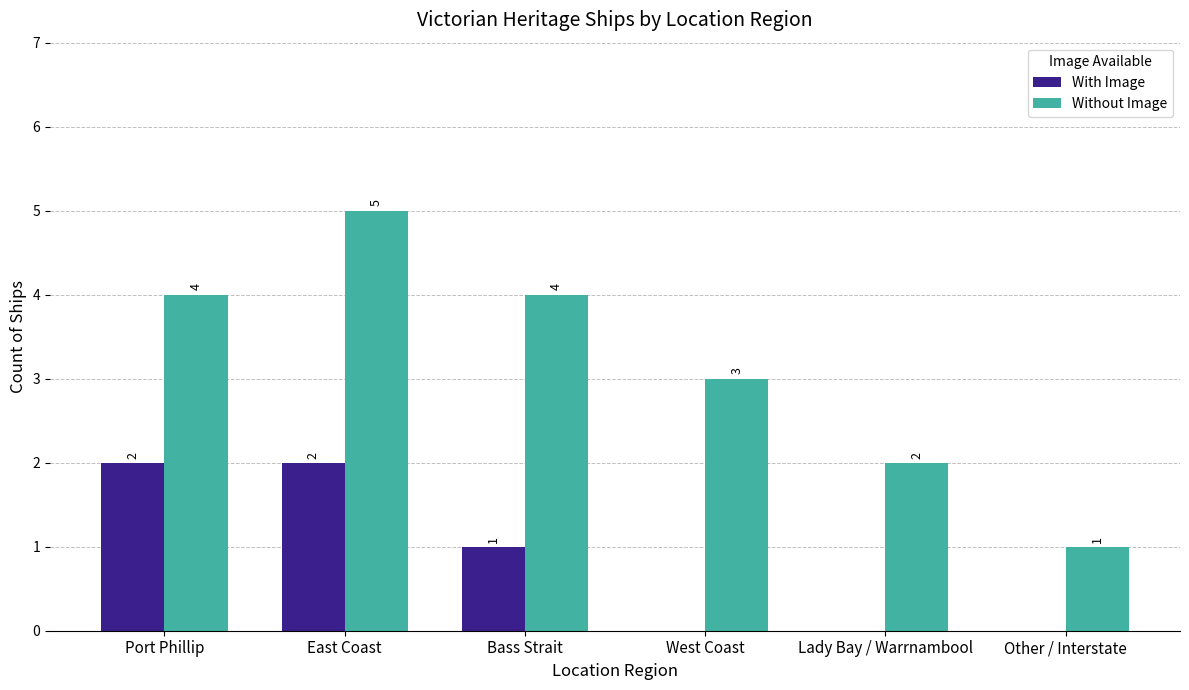

How many categories are shown in the chart?

6